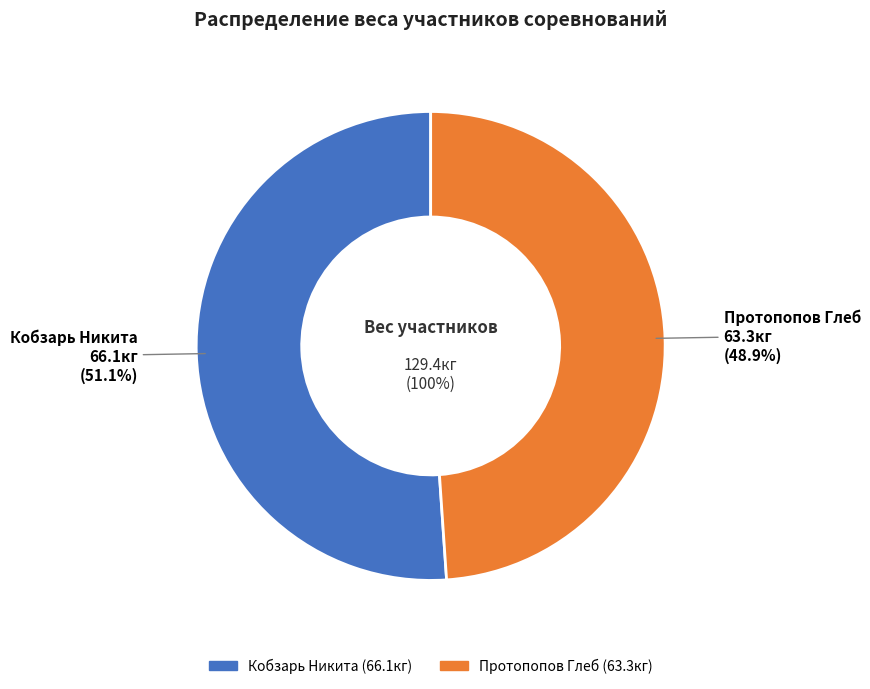

Rank the categories by value from highest to lowest.

Кобзарь Никита, Протопопов Глеб